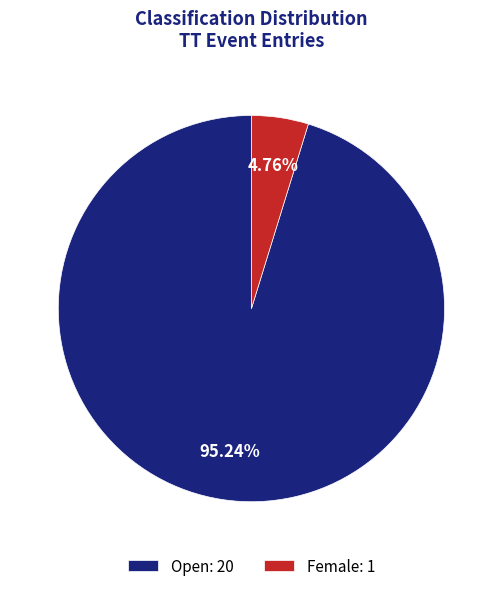

How many slices are in this pie chart?

2